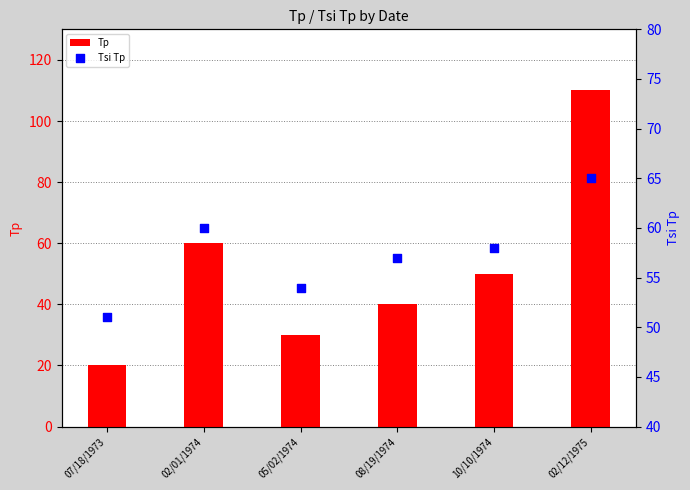

What are all the series names shown in the legend?

Tp, Tsi Tp